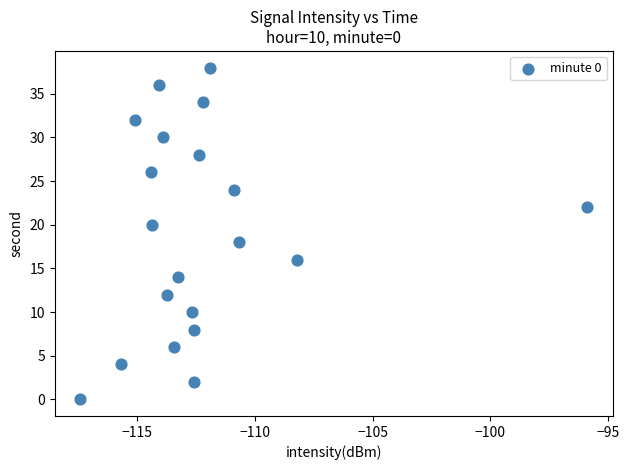

What is the range of Y values (max minus min)?

38